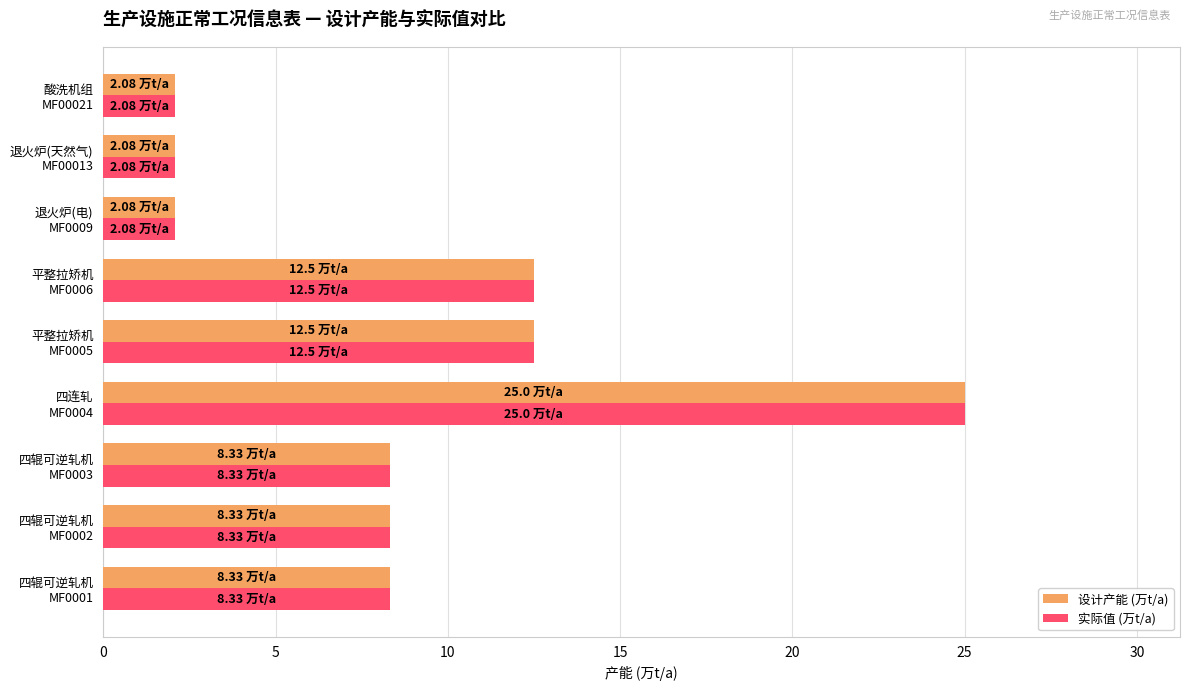

What is the average value of the 设计产能 (万t/a) series?

9.0